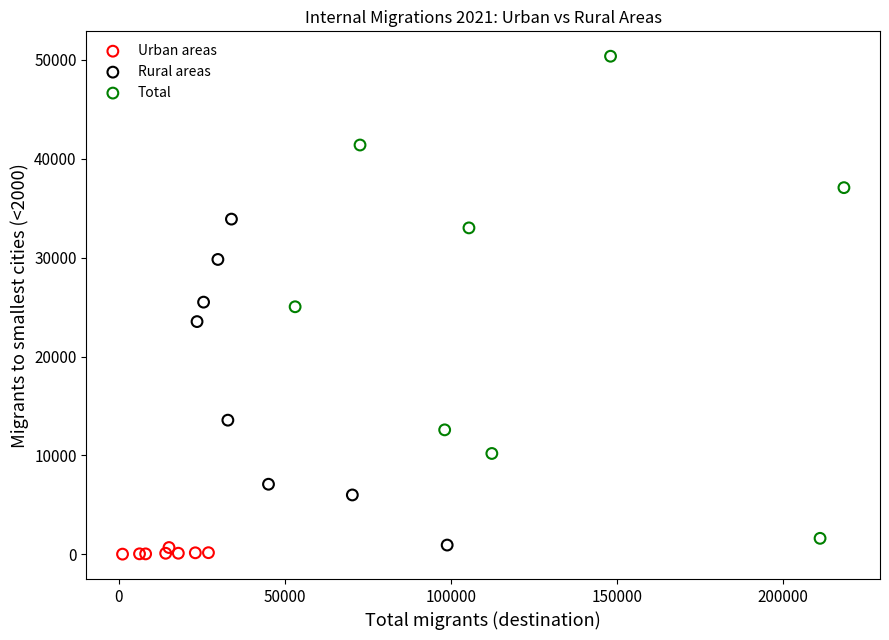

What are all the series names shown in the legend?

Urban areas, Rural areas, Total